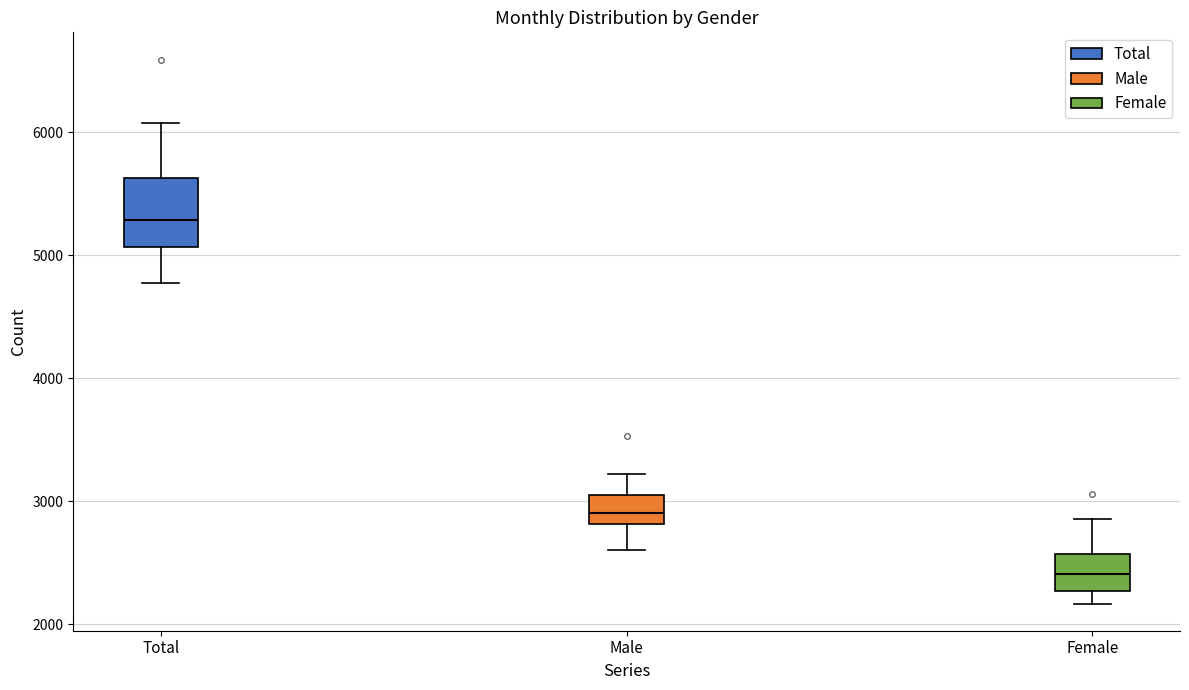

Reading left to right, transcribe this box plot: for each box, give where its median line is, the range the box spans, and where its two whiskers end, as read against the y-axis. The values are not printed on the chart, so give them approximately, as read against the axis.

Total: median 5300, box 5100 to 5600, whiskers 4800 to 6100
Male: median 2900, box 2800 to 3100, whiskers 2600 to 3200
Female: median 2400, box 2300 to 2600, whiskers 2200 to 2900